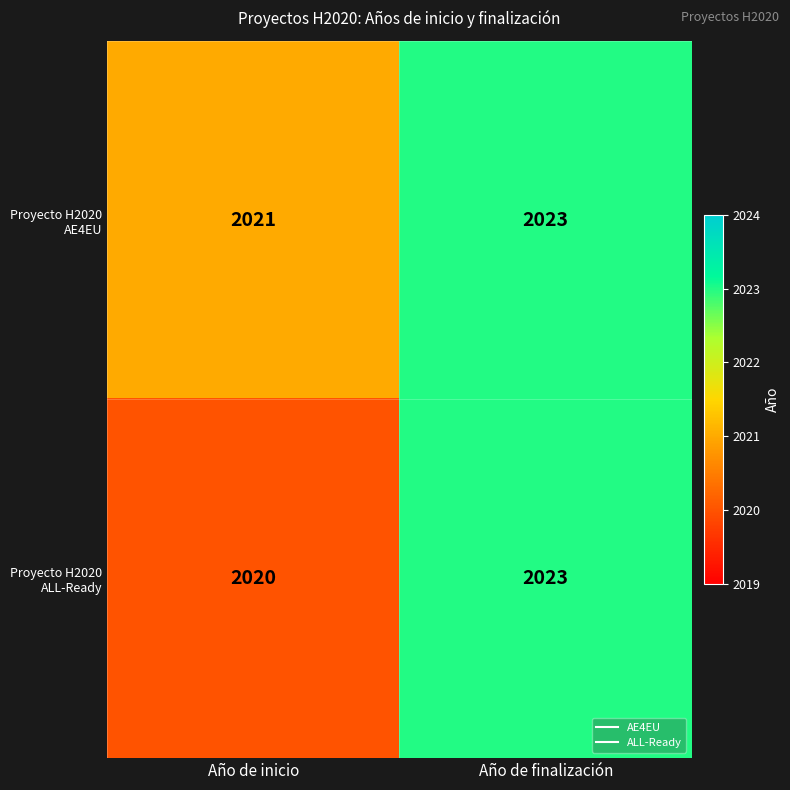

What is the minimum value shown in the chart?

2020